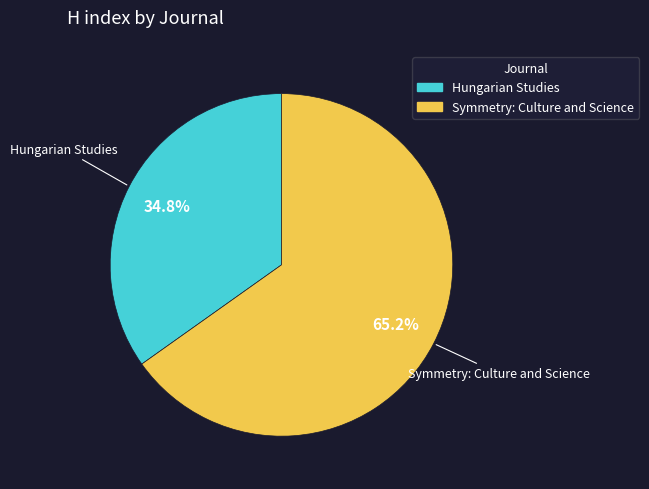

How many slices are in this pie chart?

2